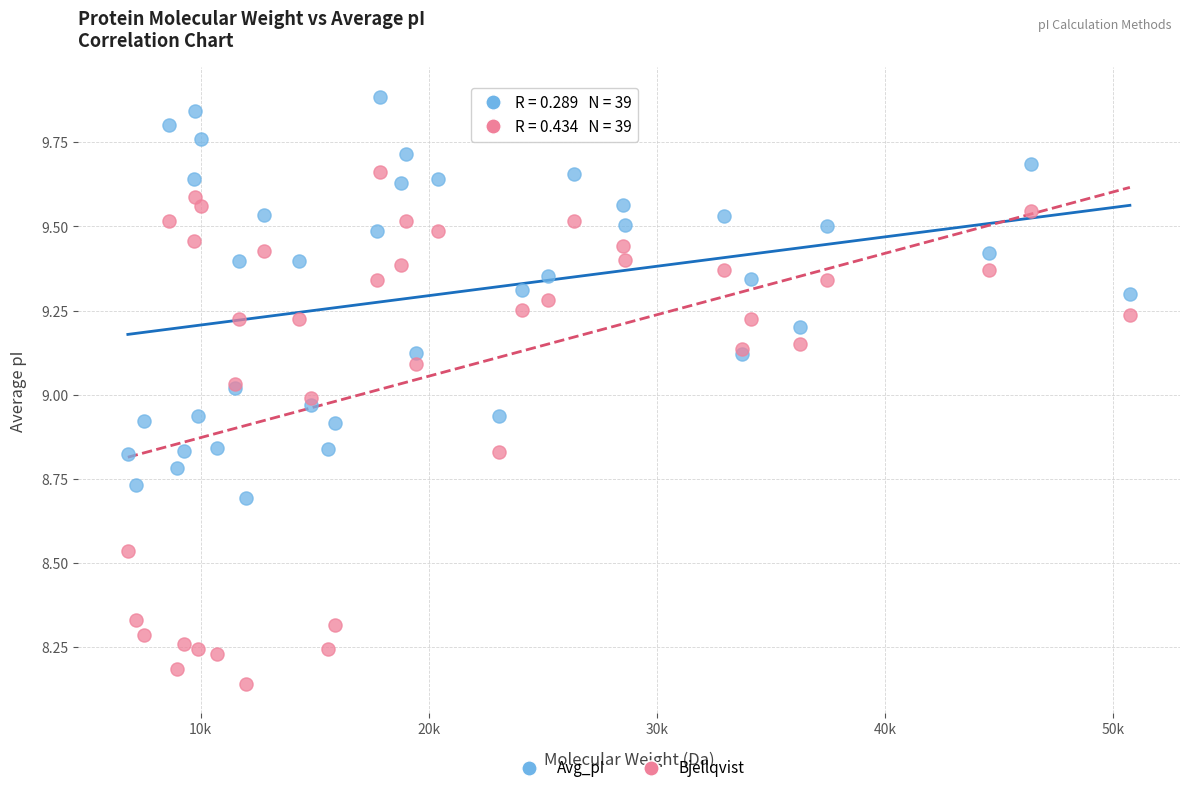

Which series contains the highest Y value?

Avg_pI